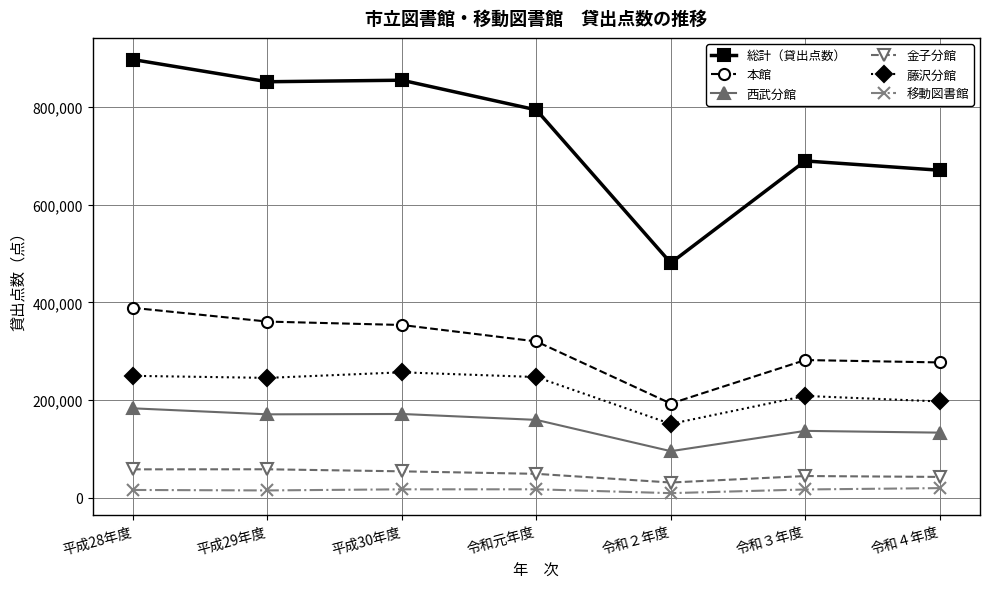

Is this an area chart (filled region under the line)?

No